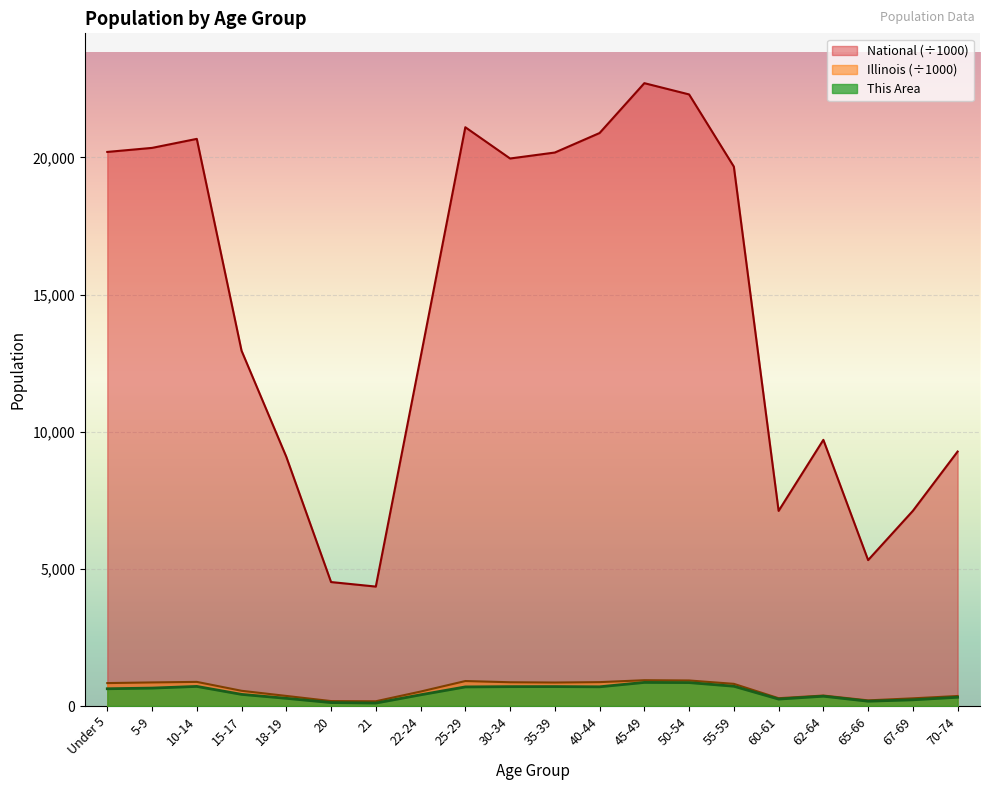

Is it true that Illinois equals 208.9 at 55-59?

False